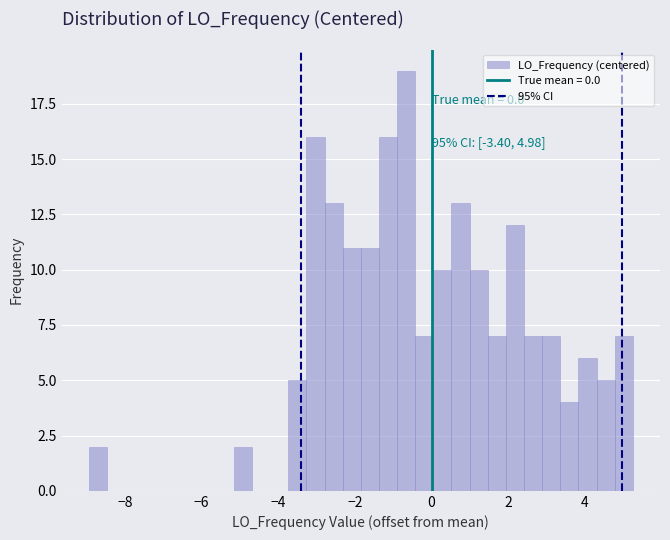

Around what value on the x-axis is the tallest bar? Give the approximate position of its centre, as read against the axis.

-0.6